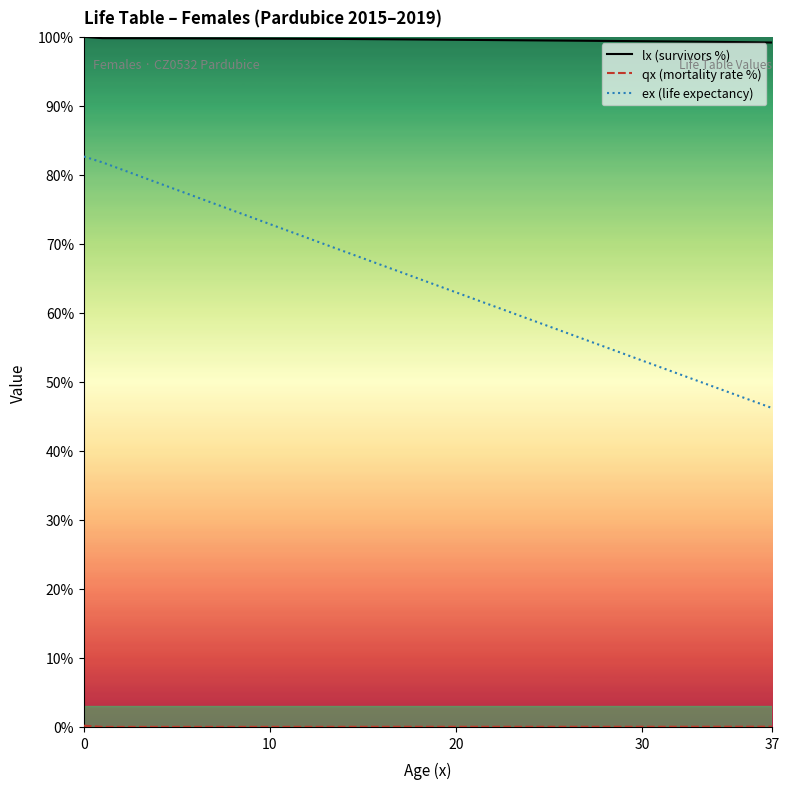

True or false: lx (survivors %) and ex (life expectancy) cross at least once.

False